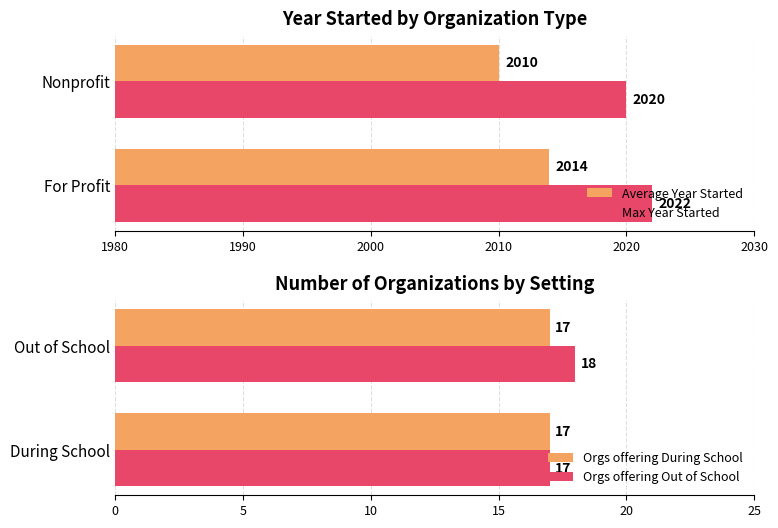

Where is Orgs offering Out of School nearest to the value 17?

During School